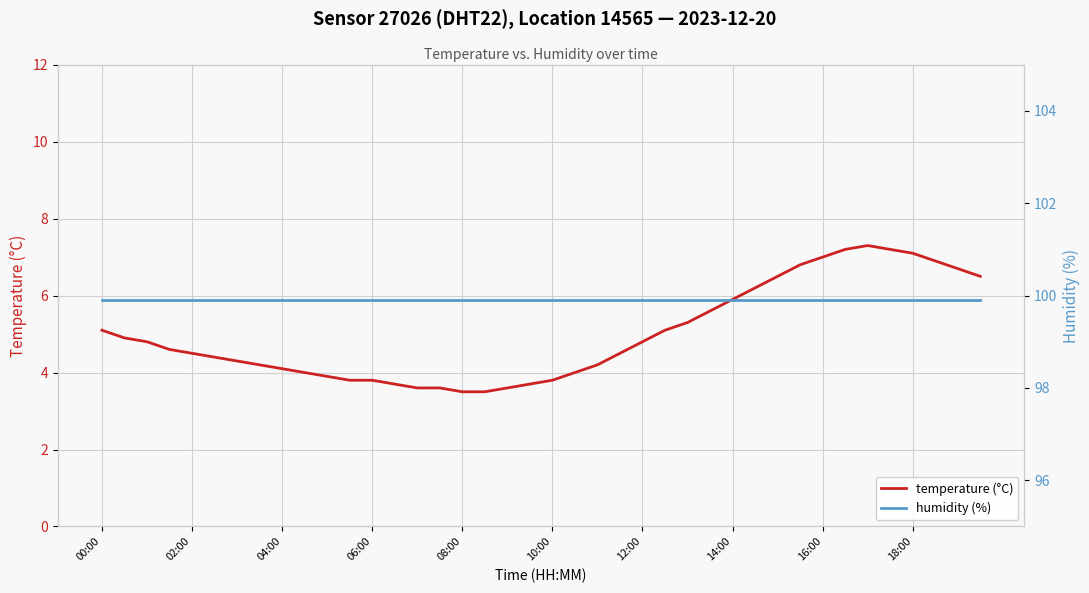

What is the greatest value displayed?

99.9